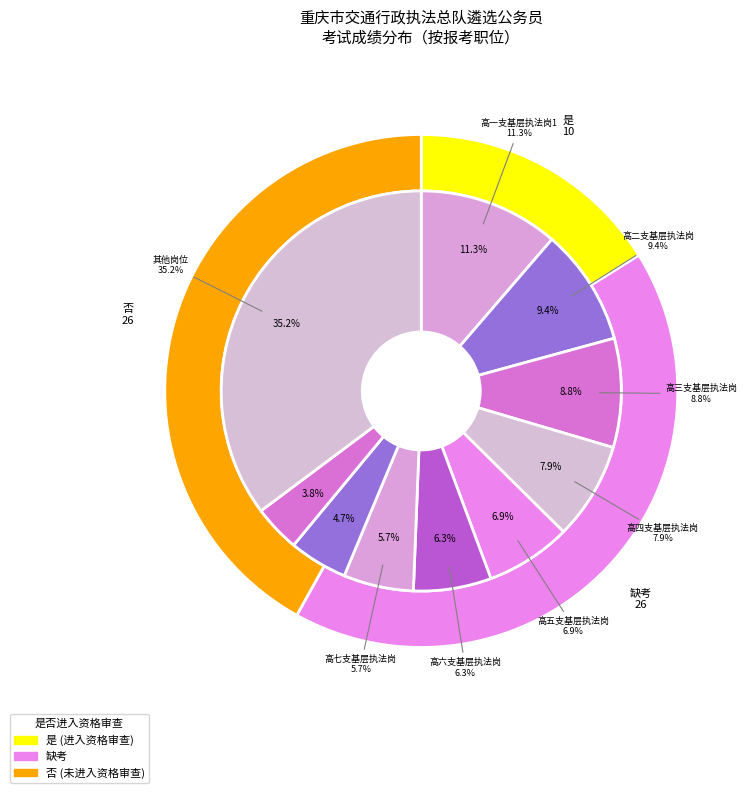

To the nearest percent, what percentage of the pie is 否?

42%